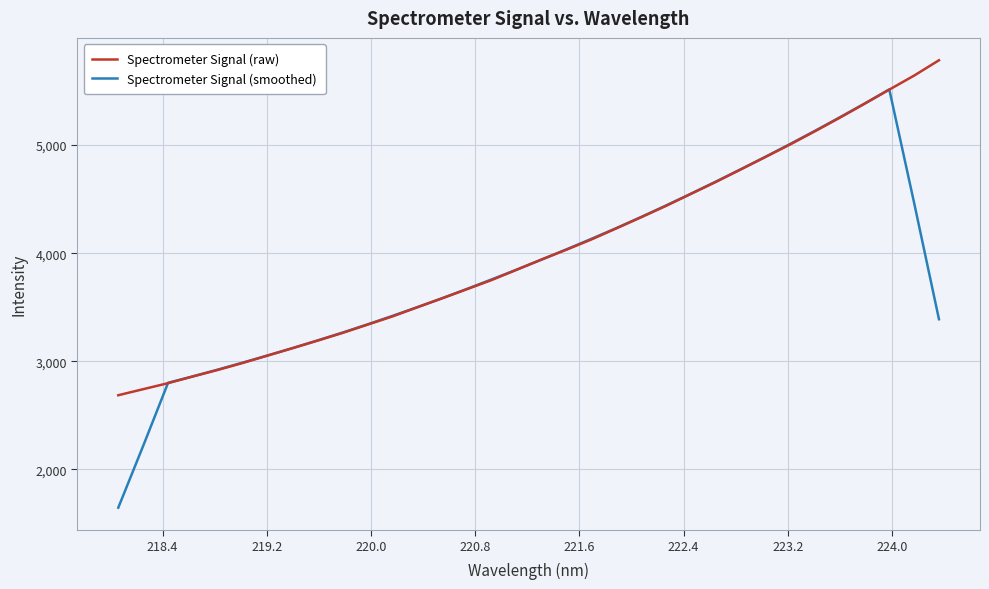

Which series has the widest spread of values?

Spectrometer Signal (smoothed)